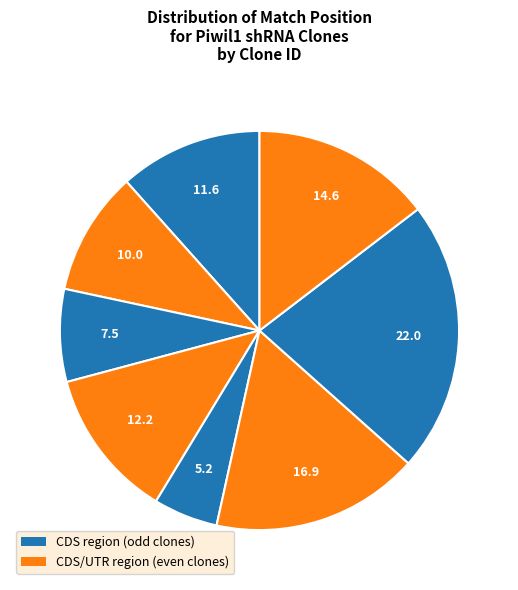

Count the number of slices in the pie.

8